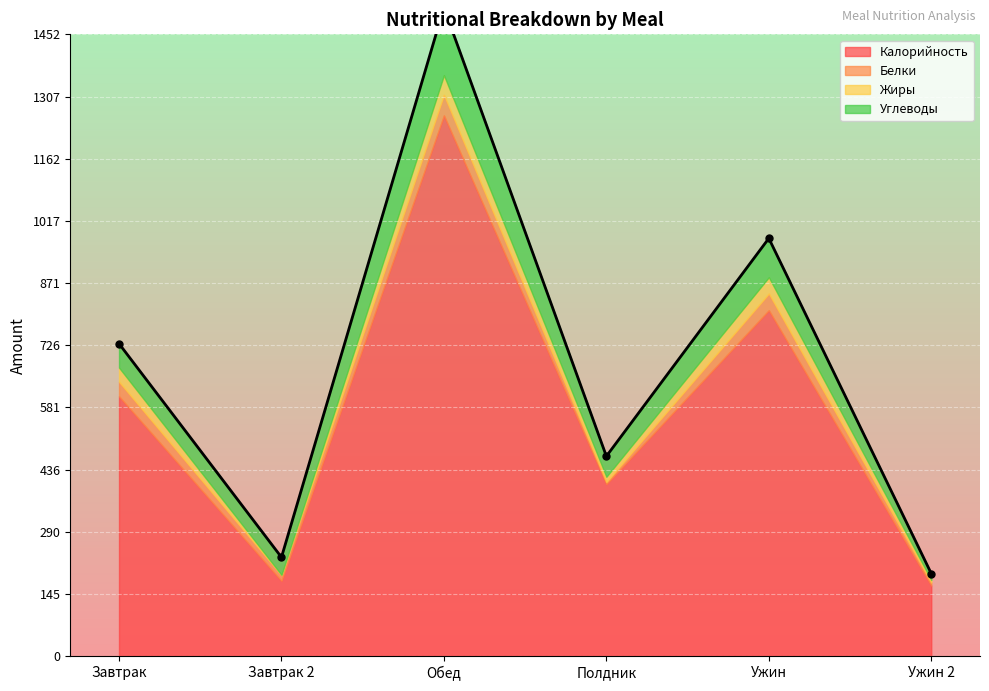

Where is Белки nearest to the value 26?

Завтрак